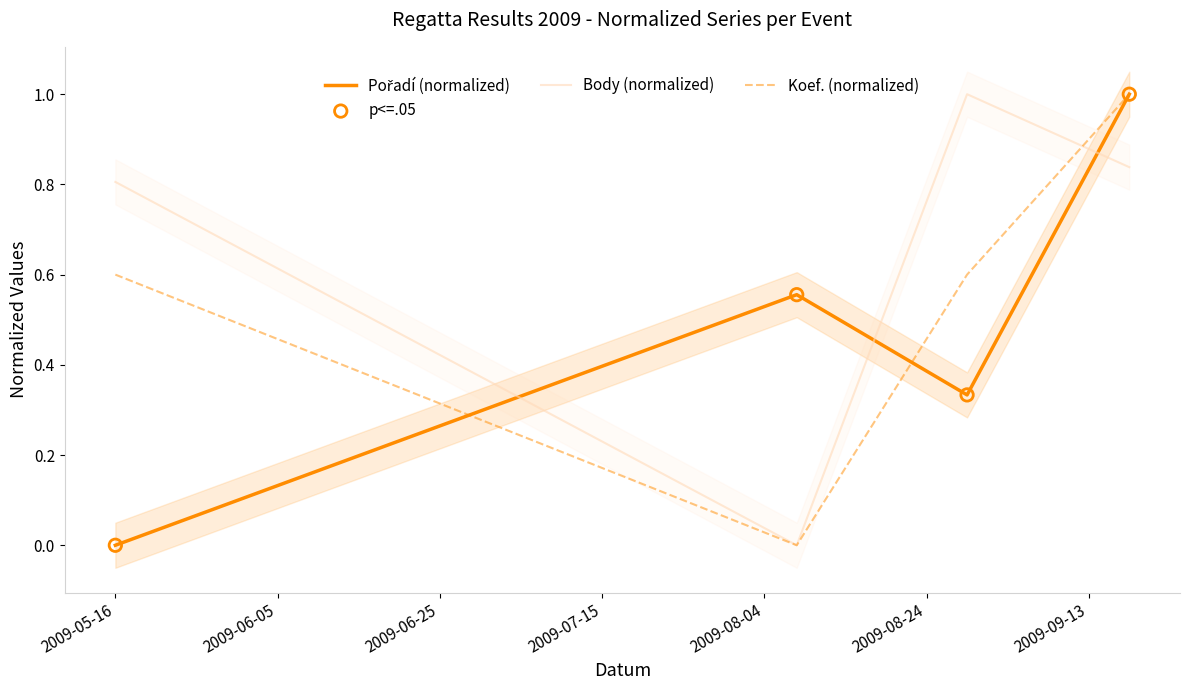

Which series has the largest total across all categories?

Body (normalized)